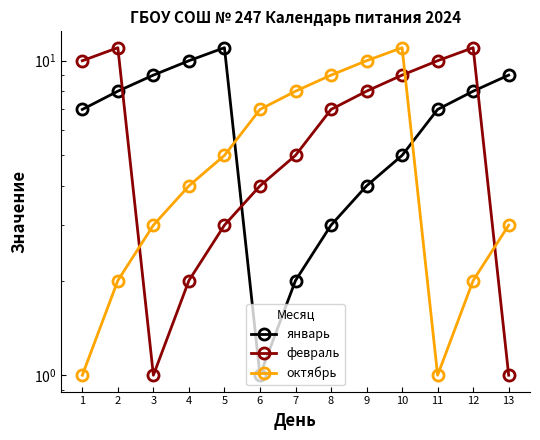

How many categories are shown in the chart?

13